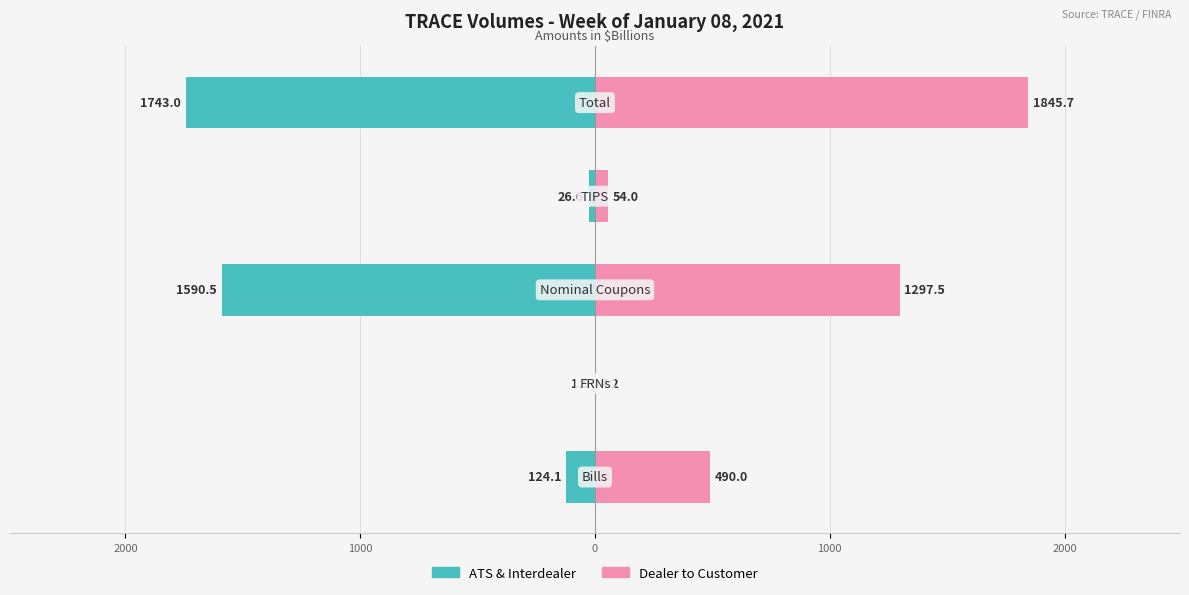

What is the sum of all Dealer to Customer values?

3691.4